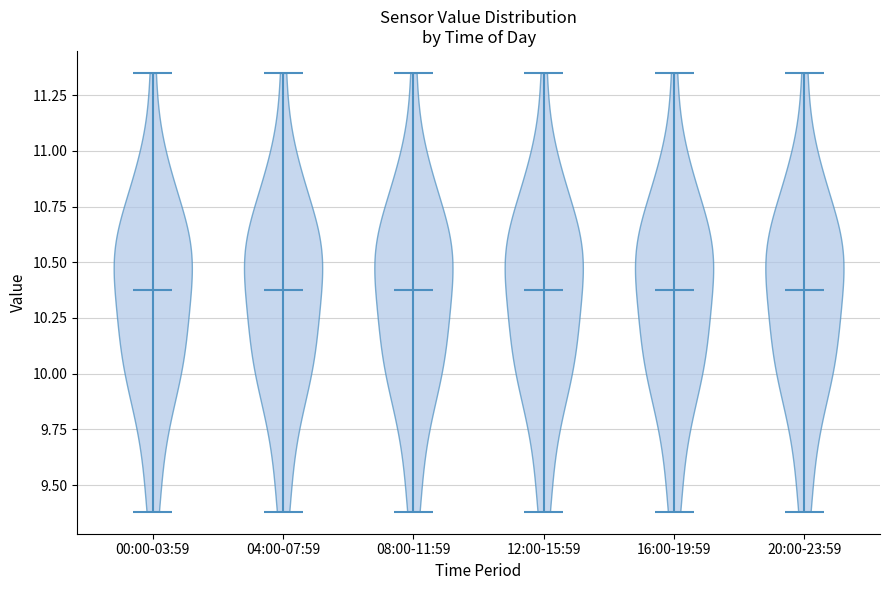

Where does the median line of the violin for 20:00-23:59 sit on the y-axis? The values are not printed on the chart, so give them approximately, as read against the axis.

10.40